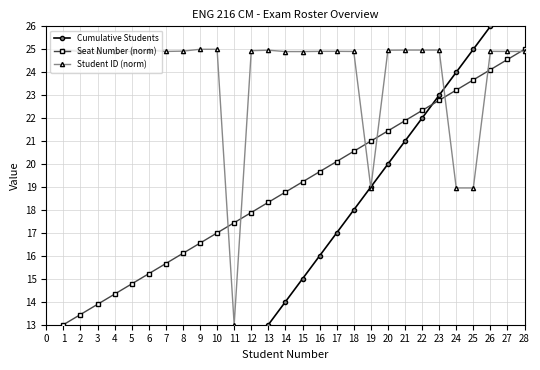

What is the sum of the Student ID (norm) values at 11 and 16?

37.9